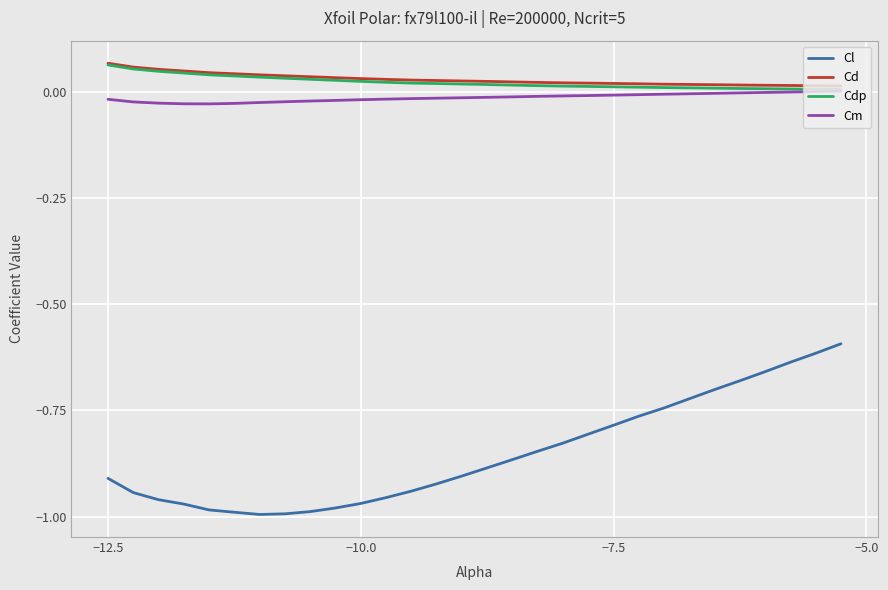

True or false: Cd and Cl cross at least once.

False